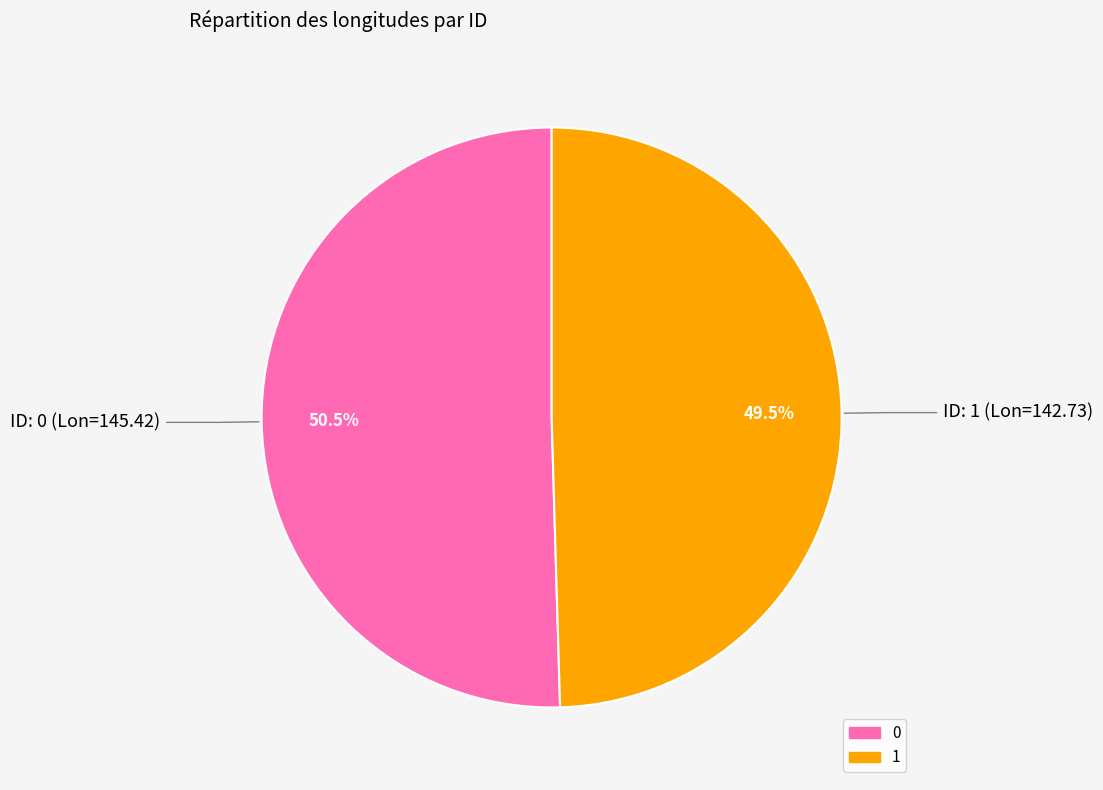

What is the smallest slice in the pie chart?

1